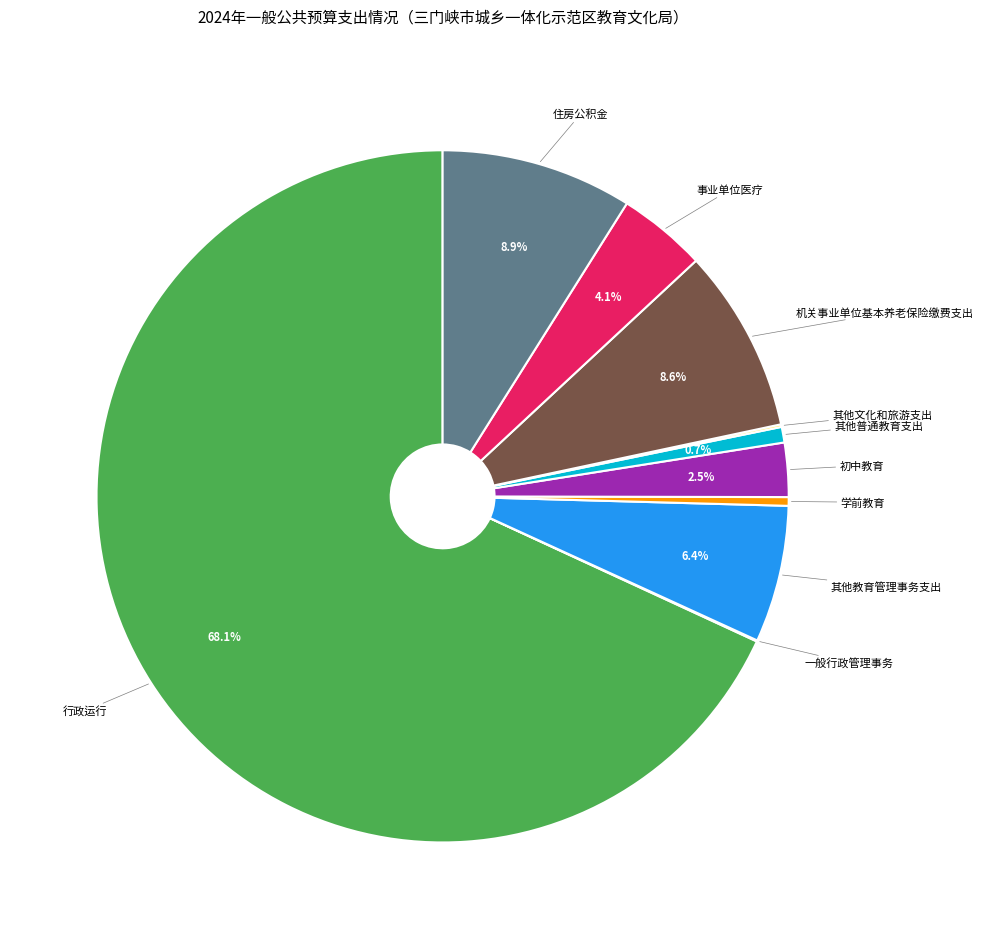

Which category has the biggest portion of the pie?

行政运行